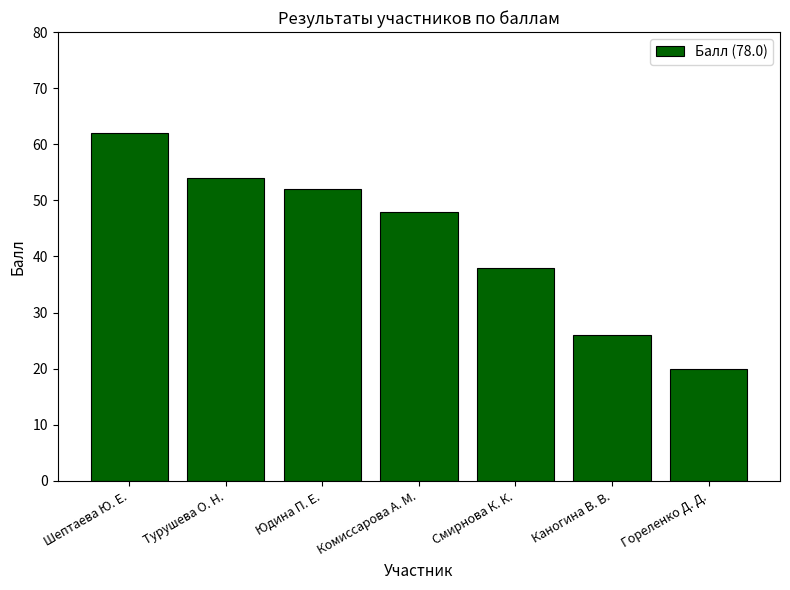

At which category does the chart reach its minimum across all series?

Гореленко Д. Д.